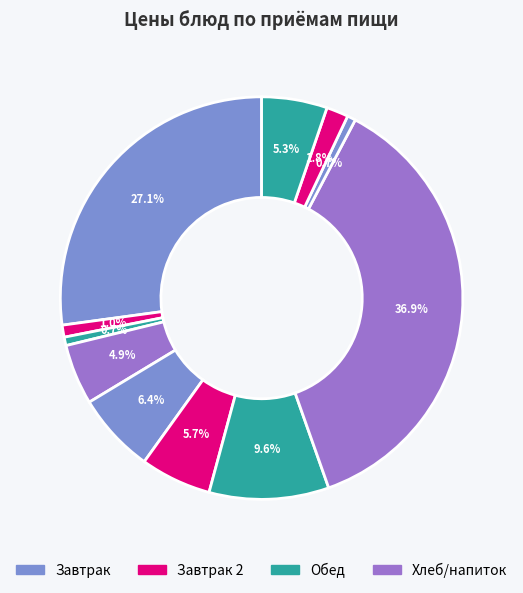

How many segments does this pie chart have?

11